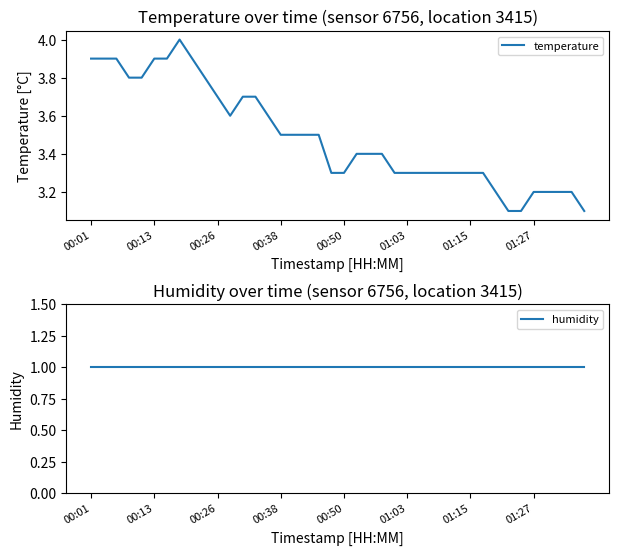

What is the highest value of the temperature series?

4.0